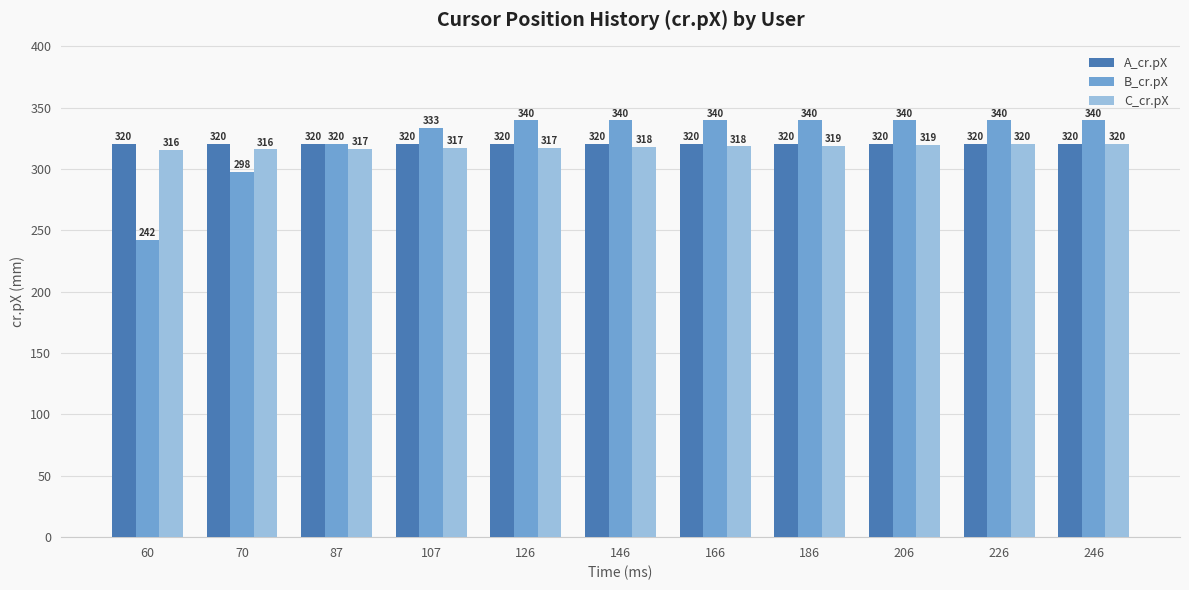

Rank the series by their average value, from highest to lowest.

B_cr.pX, A_cr.pX, C_cr.pX